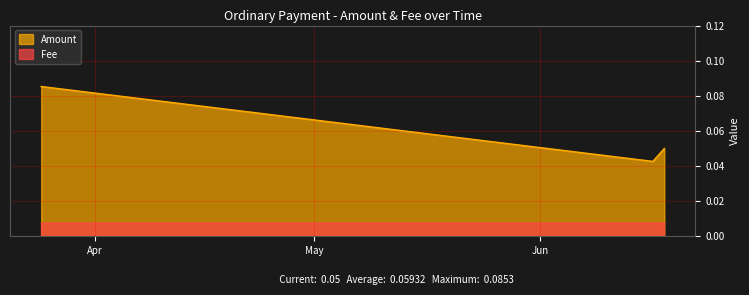

The chart shows a value of 0.1 at 2019-03-24 14:24:23. True or false?

True